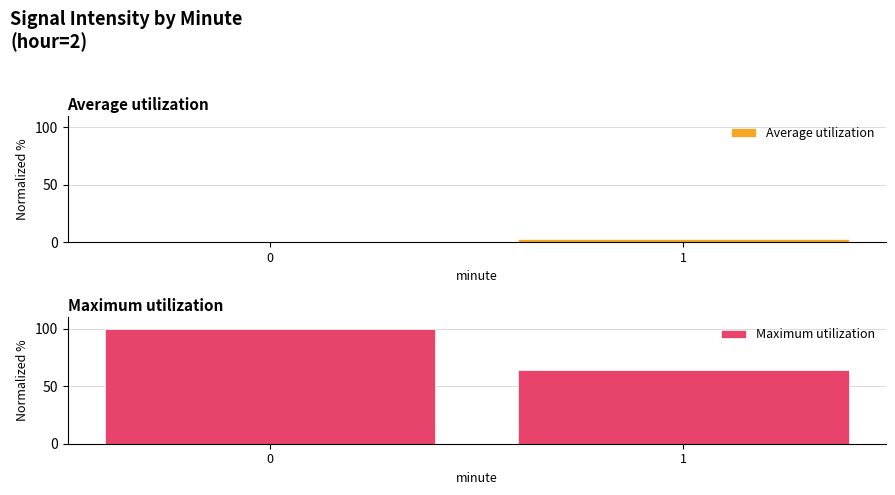

What is the difference between the highest and lowest values at 0?

100.0